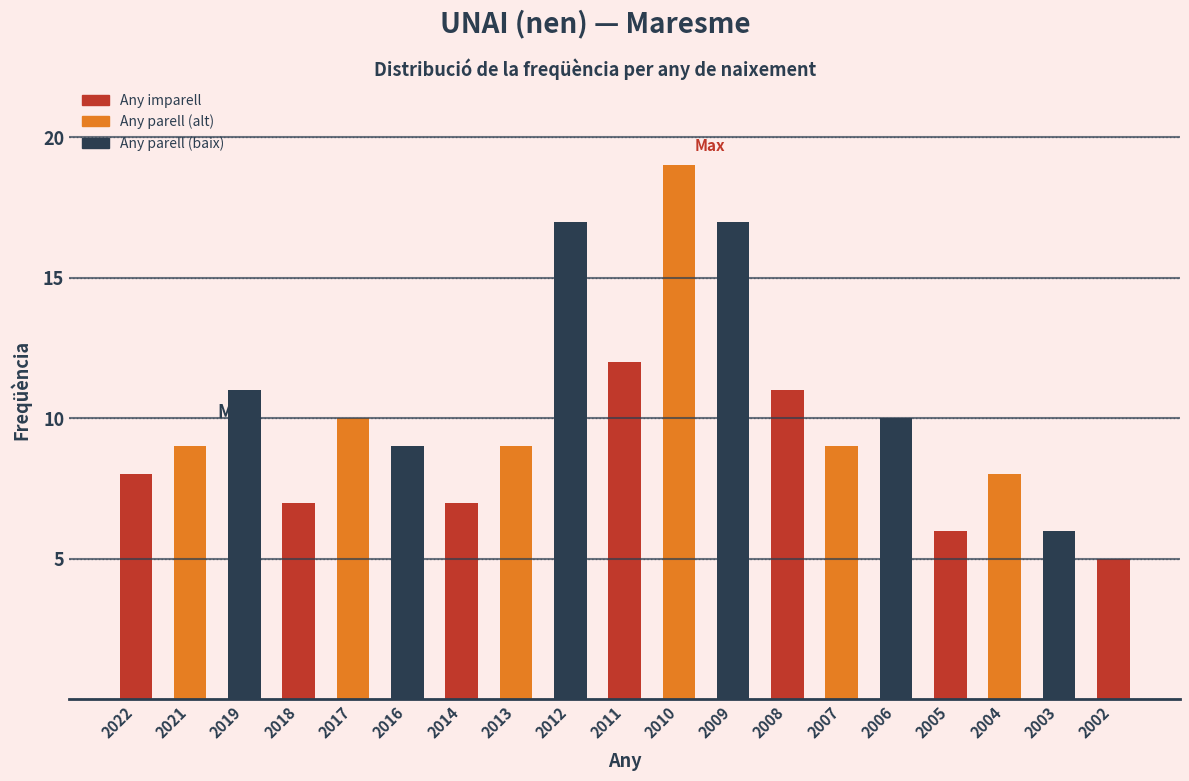

Reading right to left, transcribe all the data shown in this chart.

2002=5	2003=6	2004=8	2005=6	2006=10	2007=9	2008=11	2009=17	2010=19	2011=12	2012=17	2013=9	2014=7	2016=9	2017=10	2018=7	2019=11	2021=9	2022=8